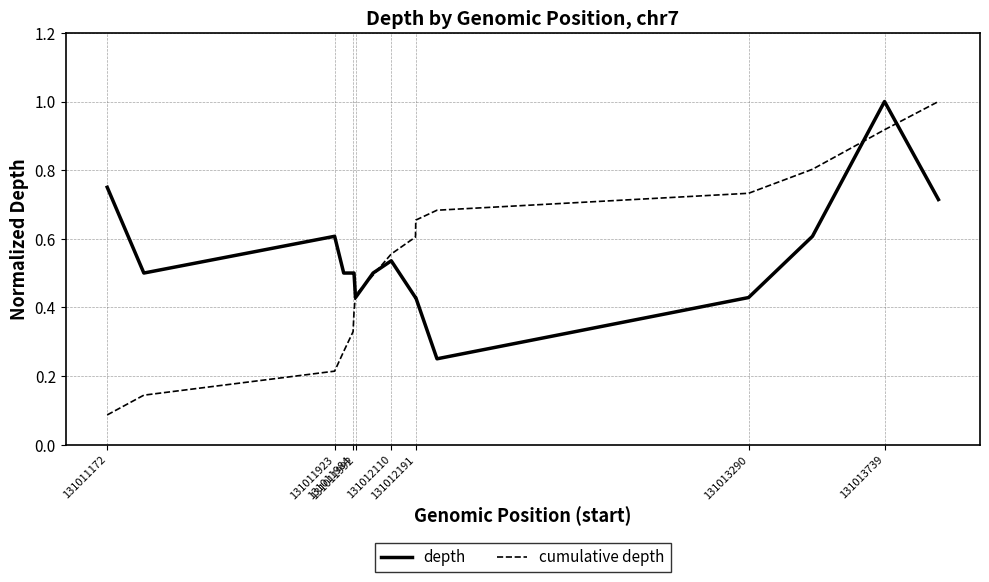

What are all the series names shown in the legend?

depth, cumulative depth